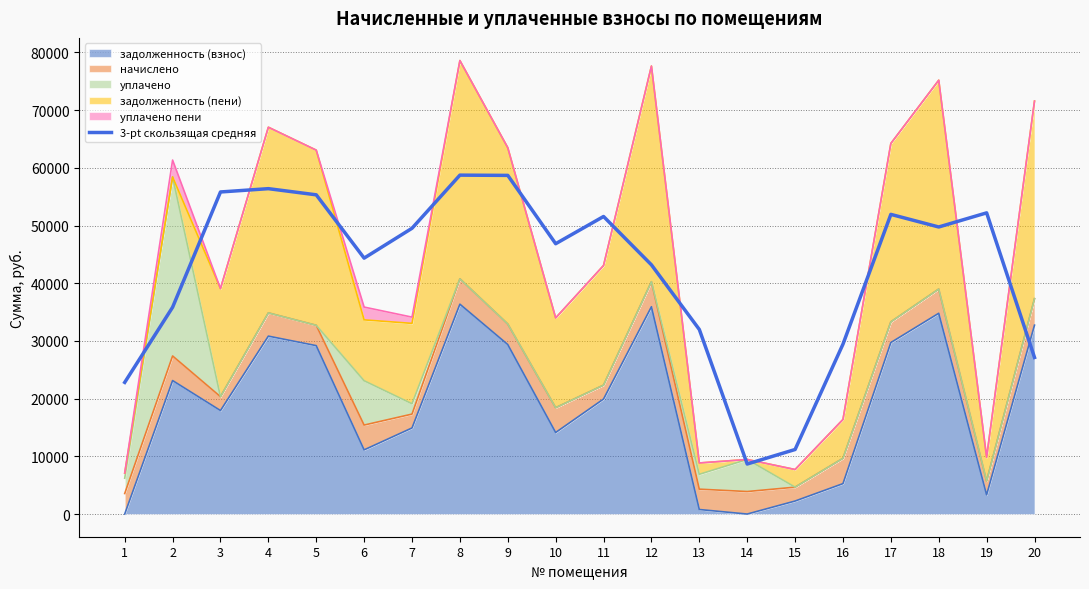

How many points are higher than both their immediate neighbors (excluding endpoints)?

5